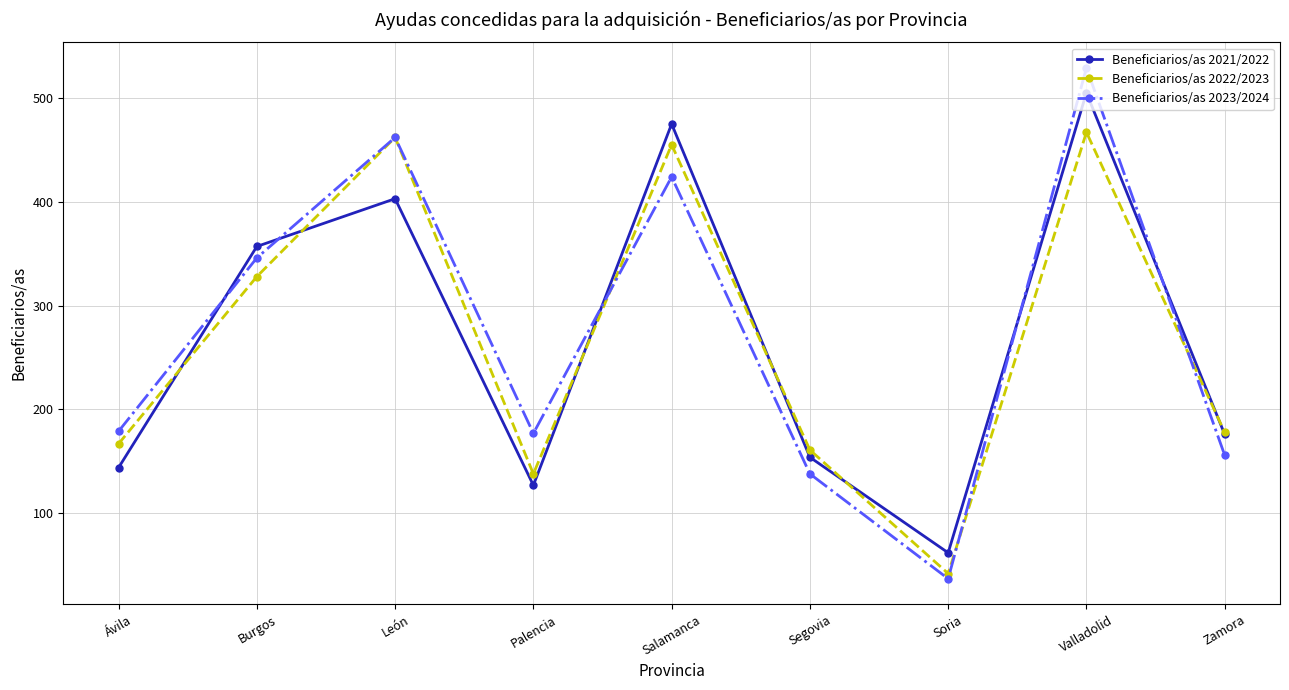

What is the label of the 8th point from the right?

Burgos